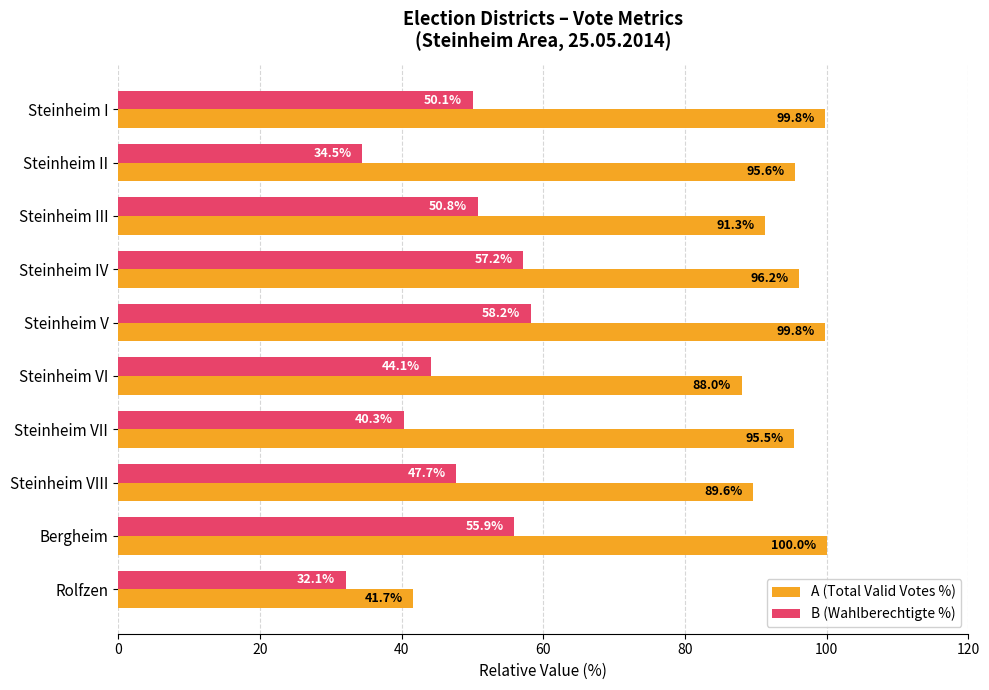

At which label is A (Total Valid Votes %) closest to 70?

Steinheim VI